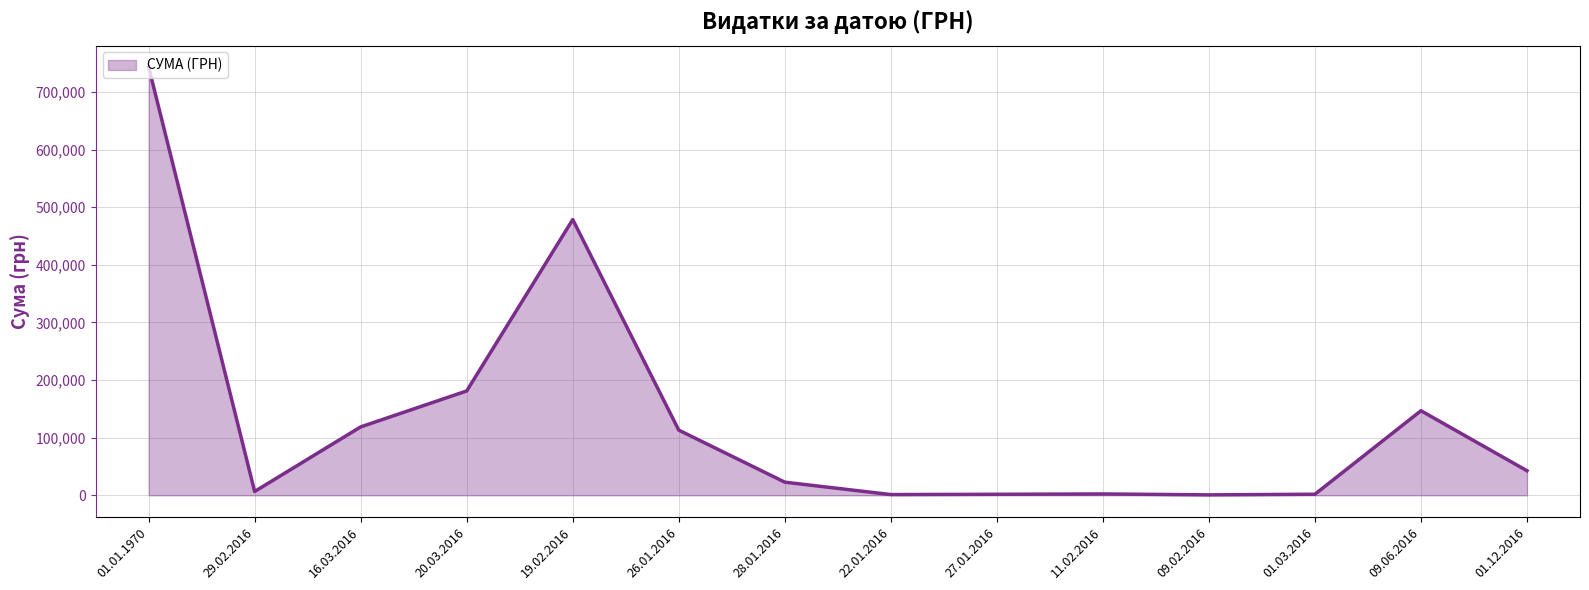

What is the label of the 11th point from the right?

20.03.2016